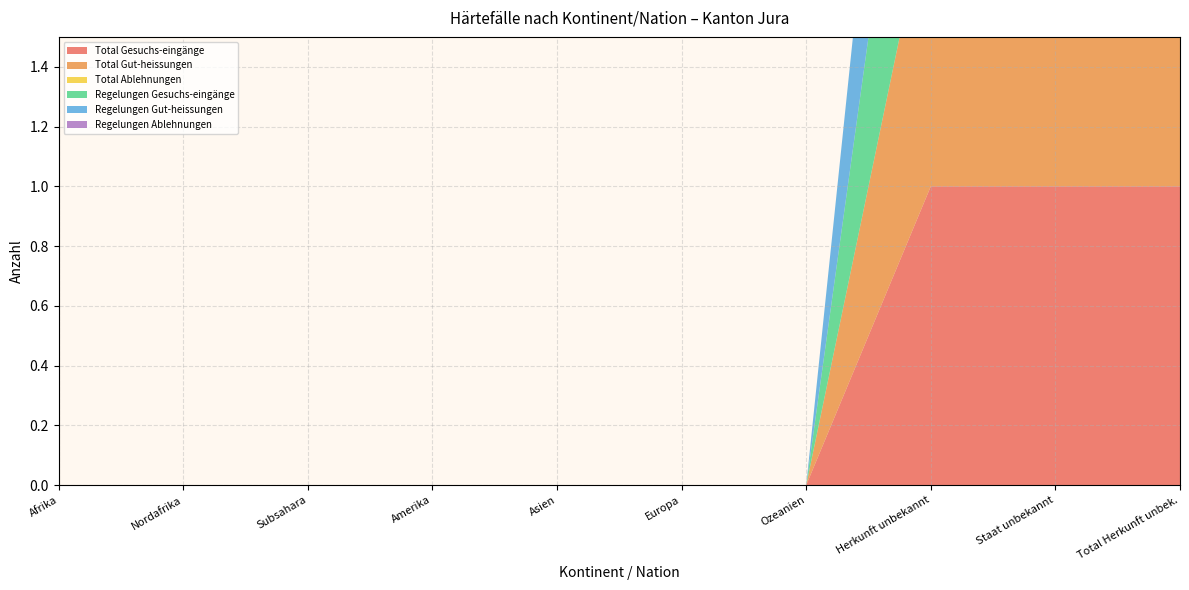

Reading left to right, what are all the values shown in this chart?

Total Gesuchs-eingänge: Afrika=0	Nordafrika=0	Subsahara=0	Amerika=0	Asien=0	Europa=0	Ozeanien=0	Herkunft unbekannt=1	Staat unbekannt=1	Total Herkunft unbek.=1
Total Gut-heissungen: Afrika=0	Nordafrika=0	Subsahara=0	Amerika=0	Asien=0	Europa=0	Ozeanien=0	Herkunft unbekannt=1	Staat unbekannt=1	Total Herkunft unbek.=1
Total Ablehnungen: Afrika=0	Nordafrika=0	Subsahara=0	Amerika=0	Asien=0	Europa=0	Ozeanien=0	Herkunft unbekannt=0	Staat unbekannt=0	Total Herkunft unbek.=0
Regelungen Gesuchs-eingänge: Afrika=0	Nordafrika=0	Subsahara=0	Amerika=0	Asien=0	Europa=0	Ozeanien=0	Herkunft unbekannt=1	Staat unbekannt=1	Total Herkunft unbek.=1
Regelungen Gut-heissungen: Afrika=0	Nordafrika=0	Subsahara=0	Amerika=0	Asien=0	Europa=0	Ozeanien=0	Herkunft unbekannt=1	Staat unbekannt=1	Total Herkunft unbek.=1
Regelungen Ablehnungen: Afrika=0	Nordafrika=0	Subsahara=0	Amerika=0	Asien=0	Europa=0	Ozeanien=0	Herkunft unbekannt=0	Staat unbekannt=0	Total Herkunft unbek.=0